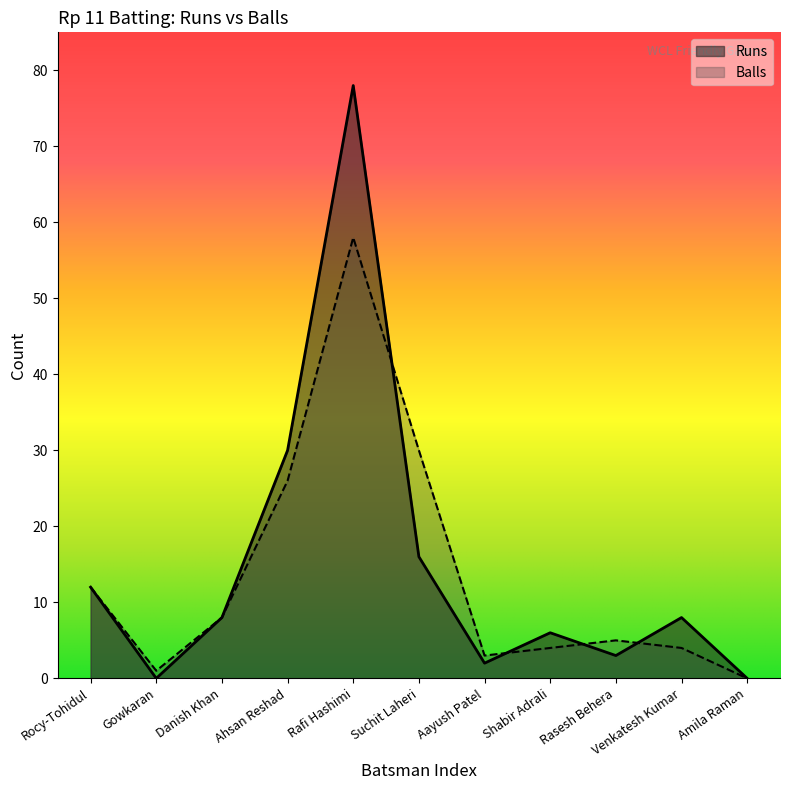

What is the approximate value of Runs at Suchit Laheri, to the nearest 5?

15